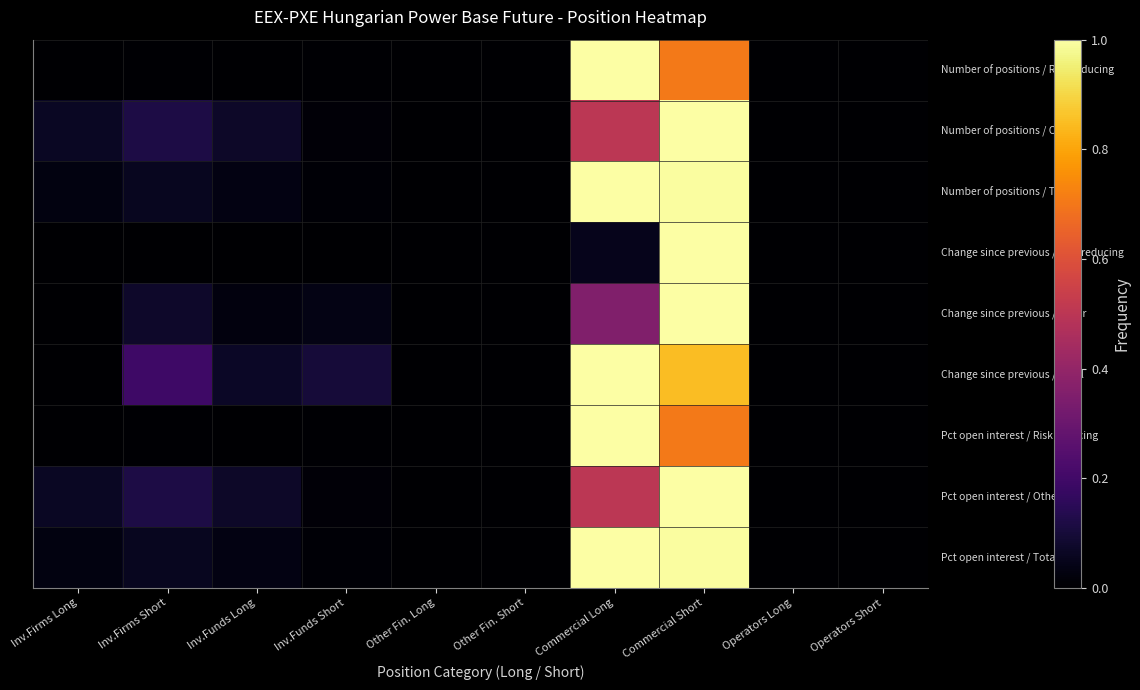

Which category has the highest value across all series?

Commercial Long